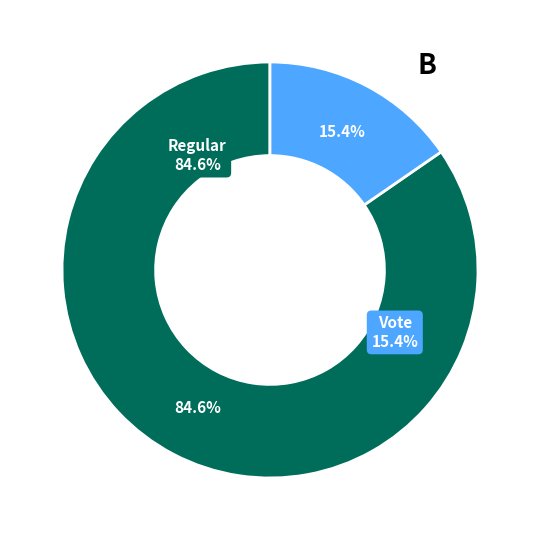

To the nearest percent, what is the difference between the Vote and Regular slice percentages?

69%